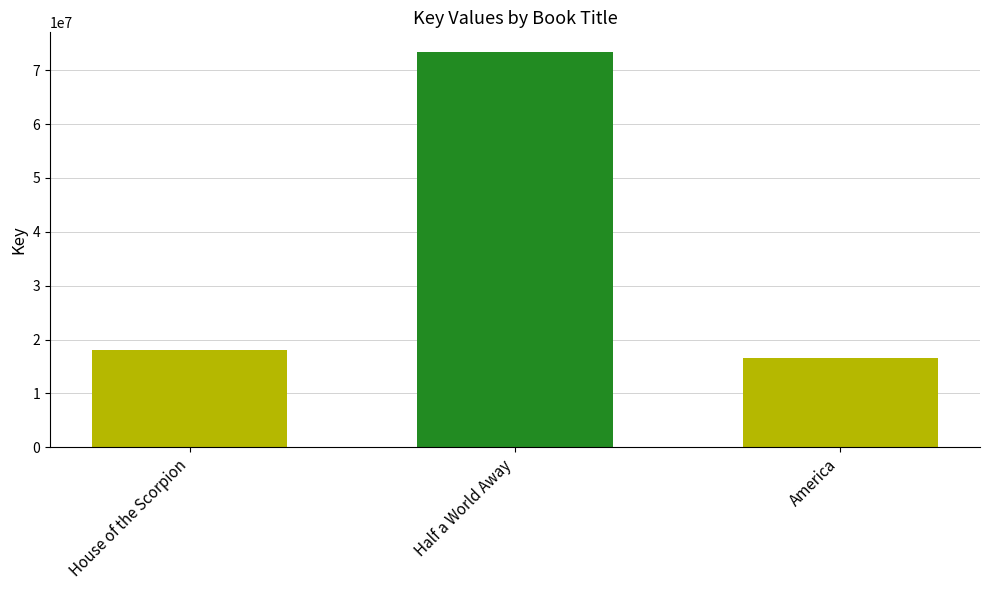

True or false: the data shows 97523673 at Half a World Away.

False